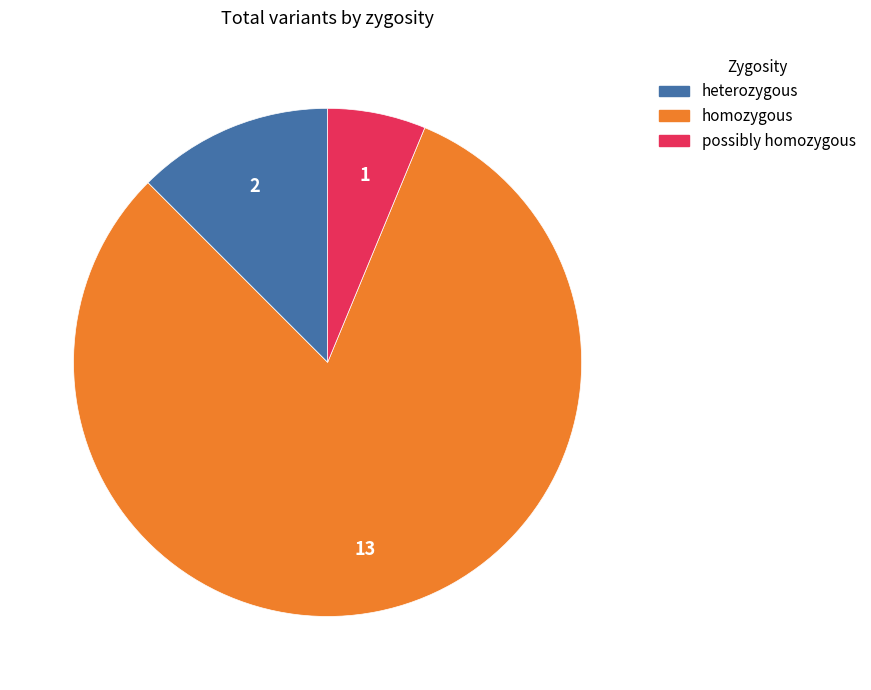

How many slices are in this pie chart?

3